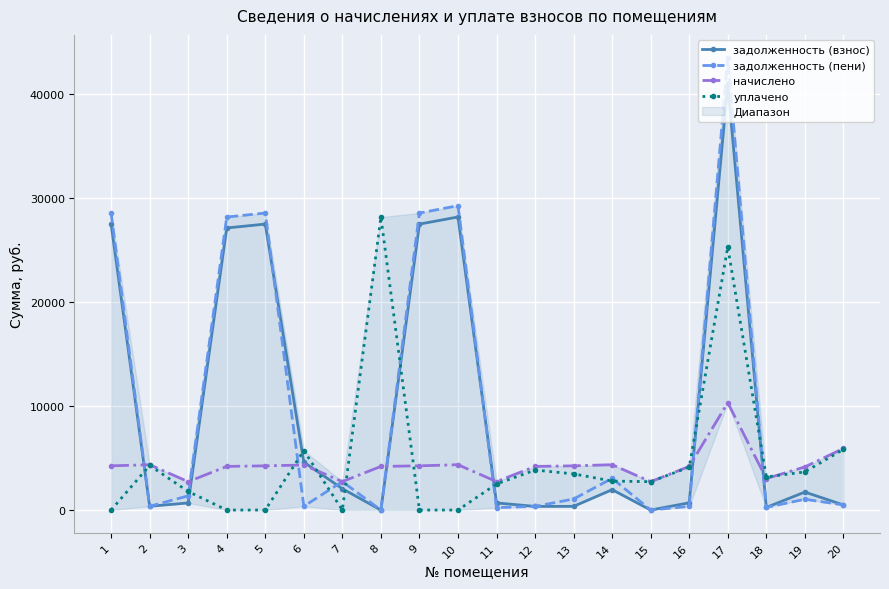

How many lines are shown in the chart?

4